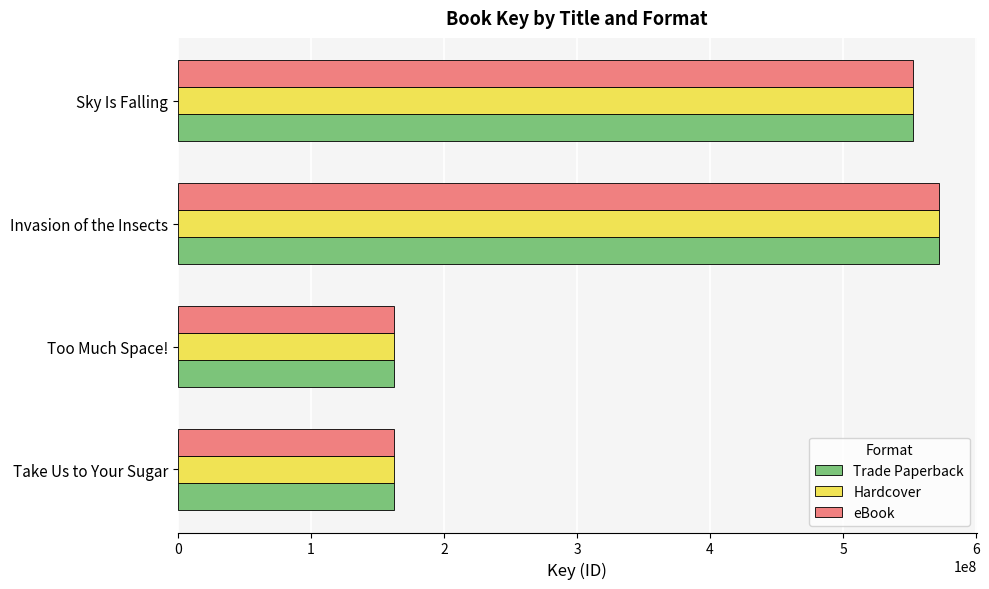

What is the difference between the second highest and minimum values in the Hardcover series?

389671772